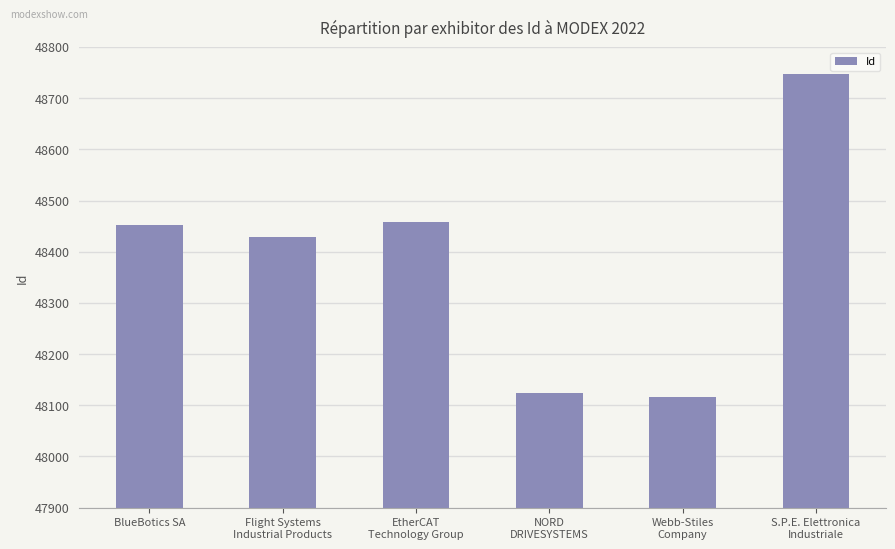

What is the maximum value shown in the chart?

48748